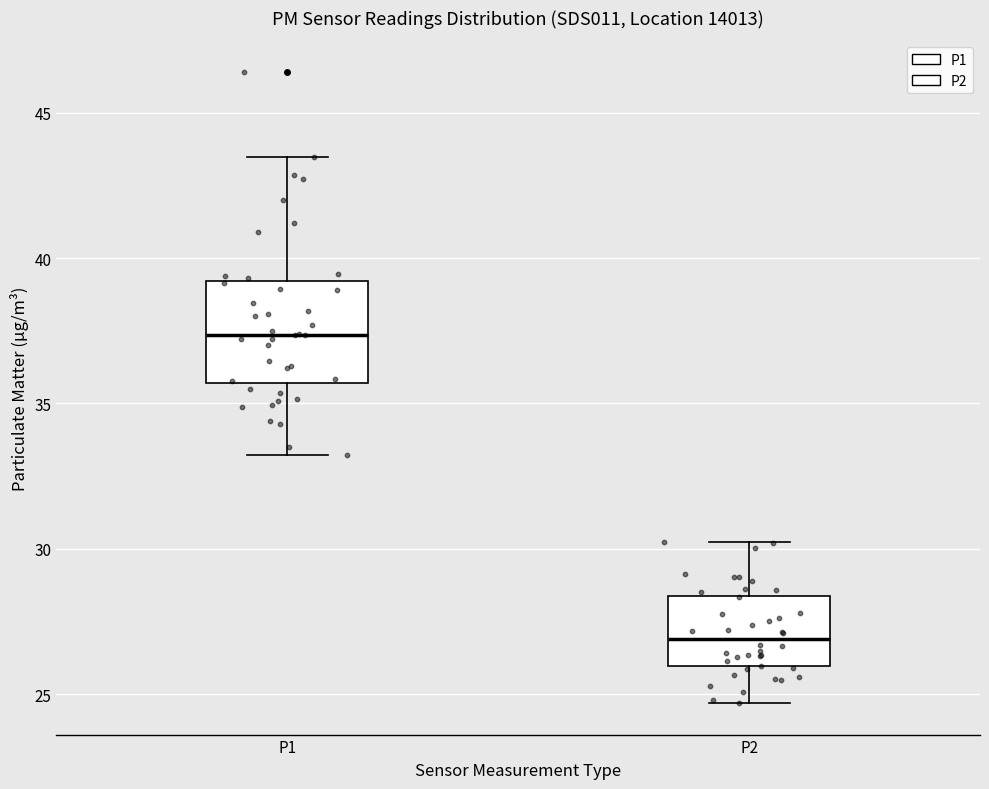

Which box has the lowest median line?

P2